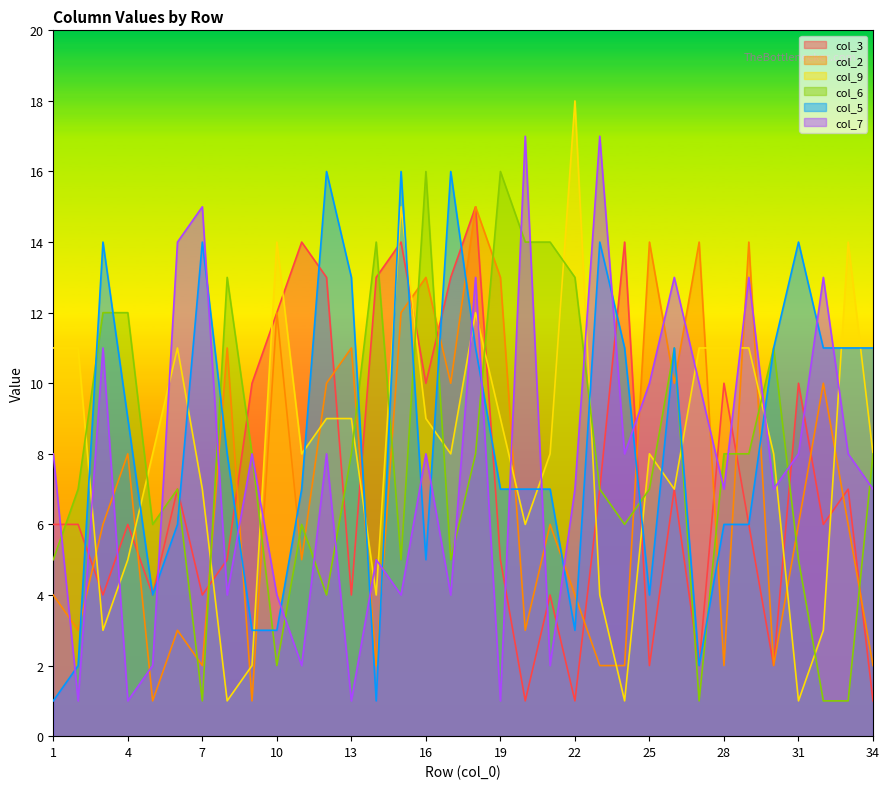

Between 8 and 24, which series saw the biggest shift?

col_3